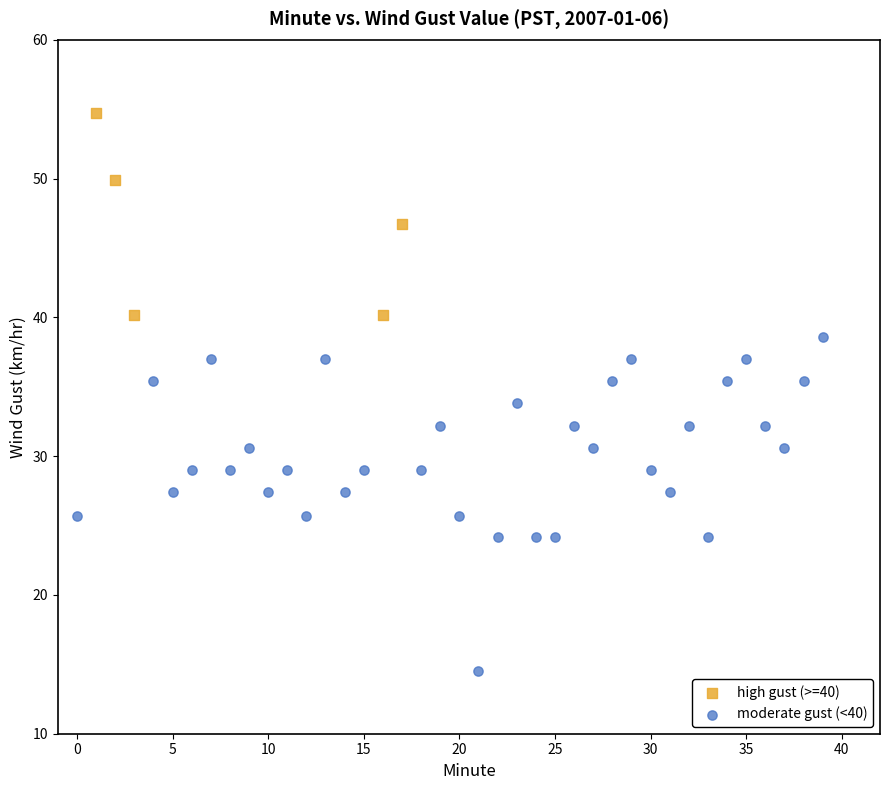

Which series reaches the minimum Y coordinate?

moderate gust (<40)